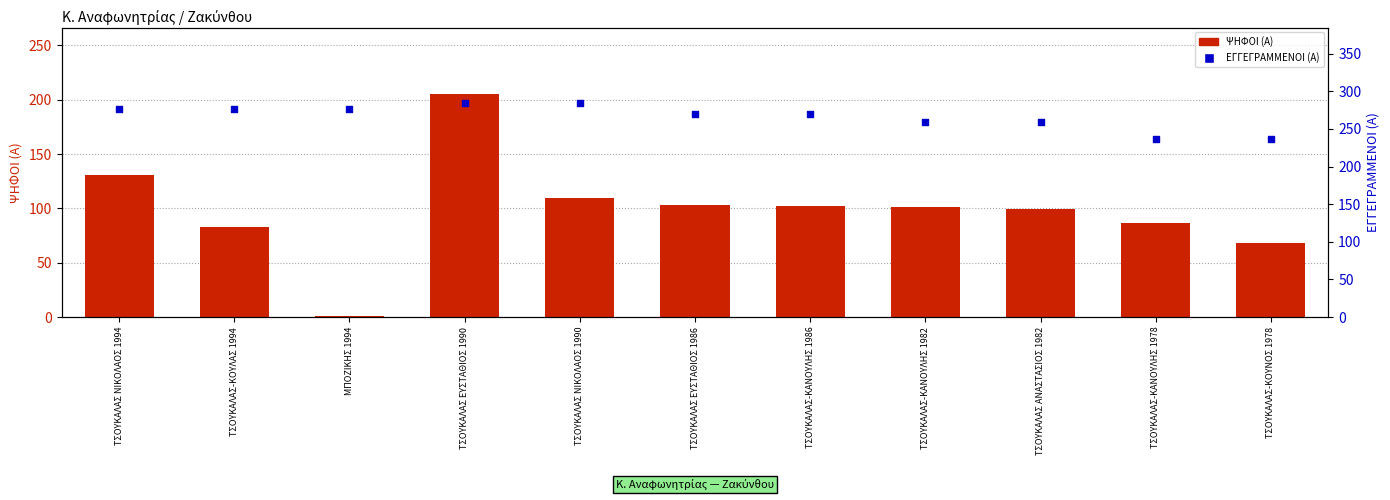

What are all the series names shown in the legend?

ΨΗΦΟΙ (Α), ΕΓΓΕΓΡΑΜΜΕΝΟΙ (Α)